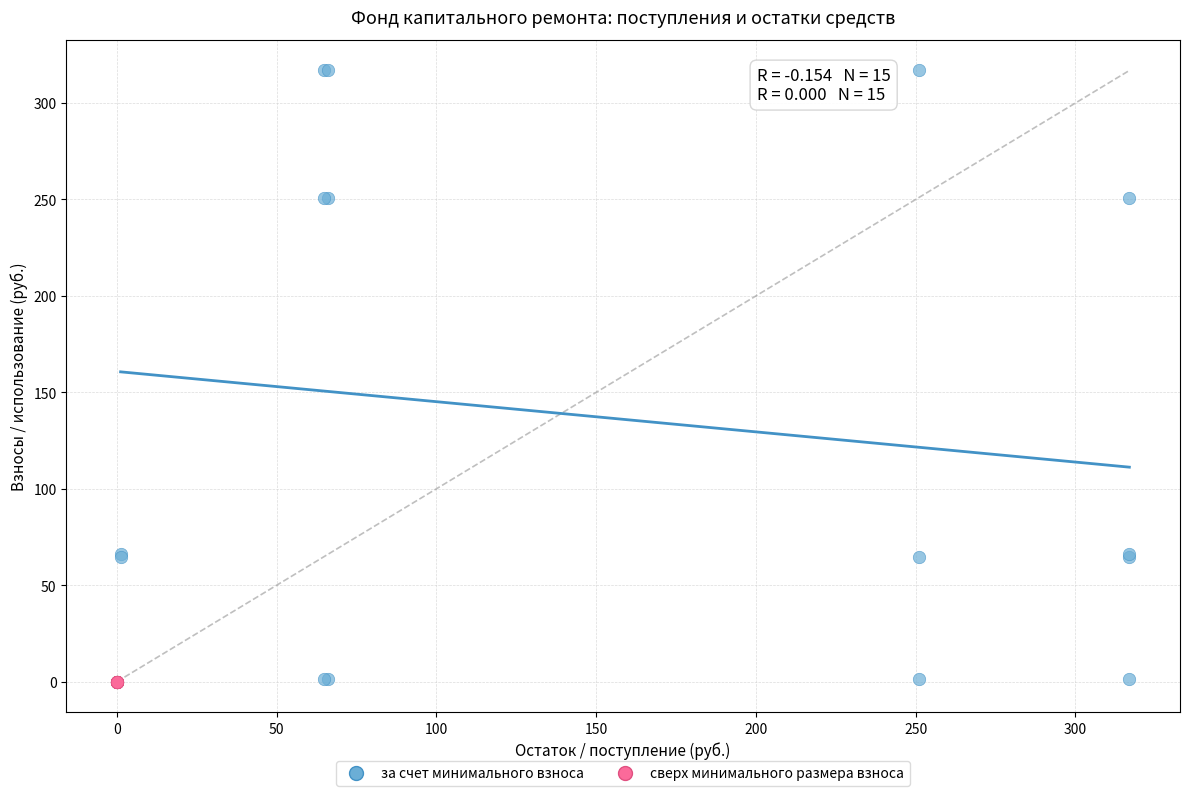

Which series contains the highest Y value?

за счет минимального взноса